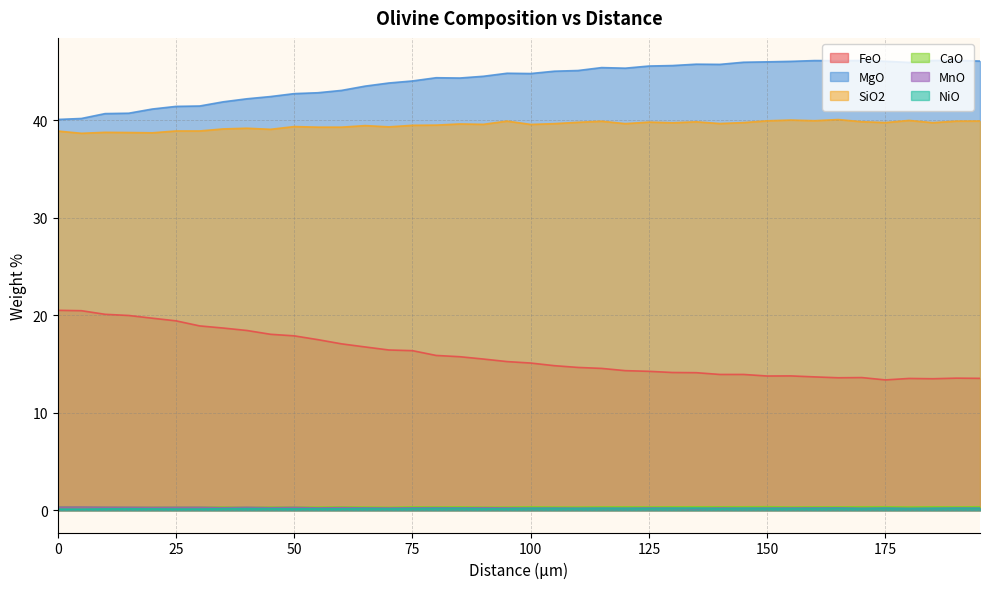

At which category is the sum across all series the highest?

50